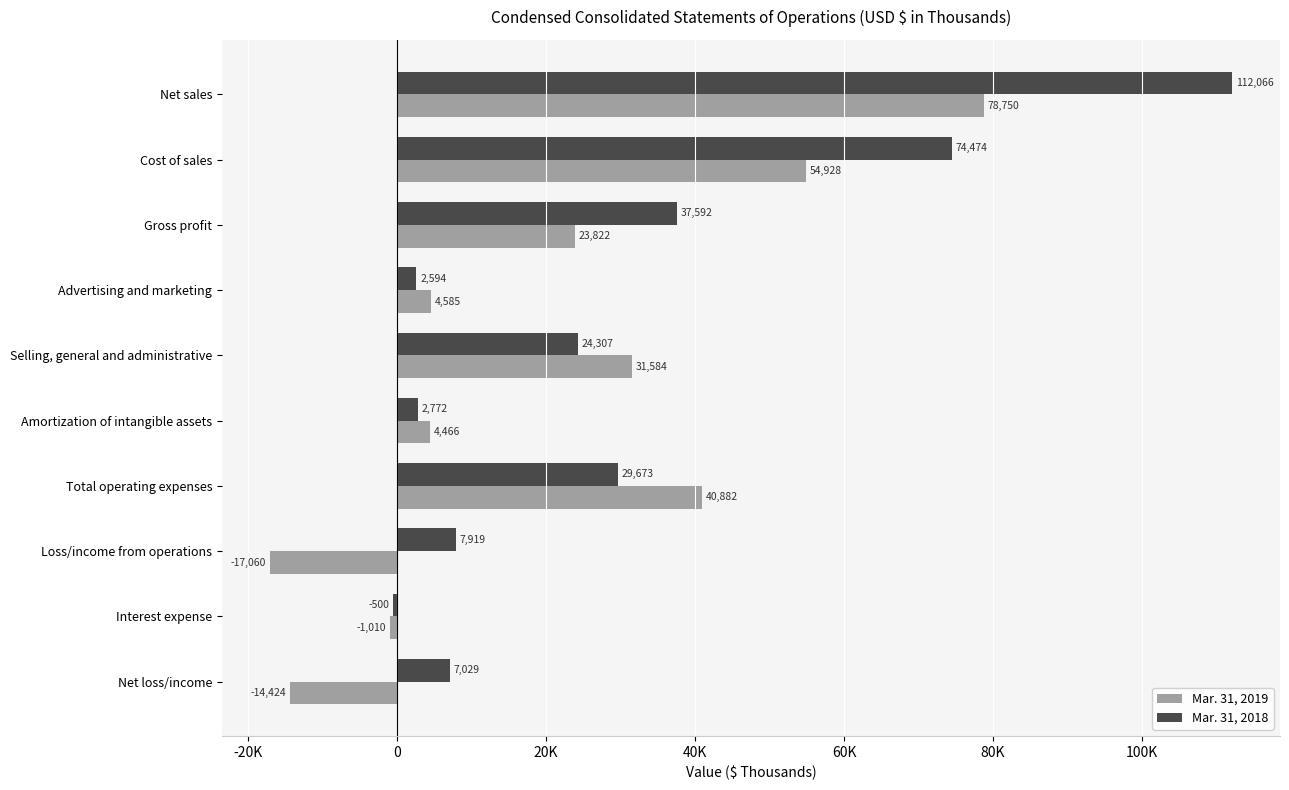

Which series has the largest range (max minus min)?

Mar. 31, 2018